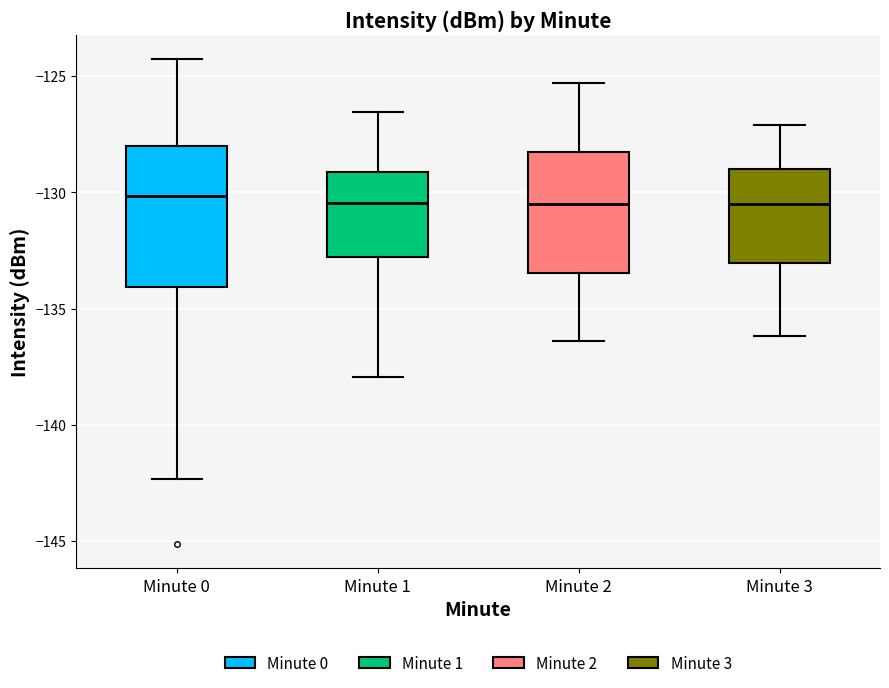

Reading left to right, read every box against the y-axis: the position of its median line, the range the box covers, and the ends of its whiskers. The values are not printed on the chart, so give them approximately, as read against the axis.

Minute 0: median -130.0, box -134.0 to -128.0, whiskers -142.5 to -124.5
Minute 1: median -130.5, box -133.0 to -129.0, whiskers -138.0 to -126.5
Minute 2: median -130.5, box -133.5 to -128.0, whiskers -136.5 to -125.5
Minute 3: median -130.5, box -133.0 to -129.0, whiskers -136.0 to -127.0